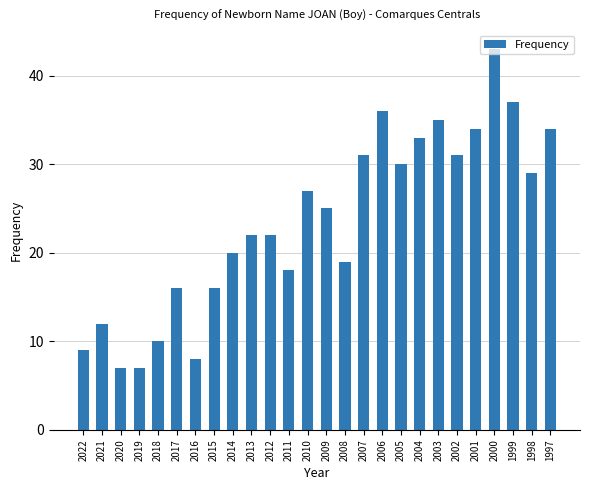

How many series are shown in this chart?

1